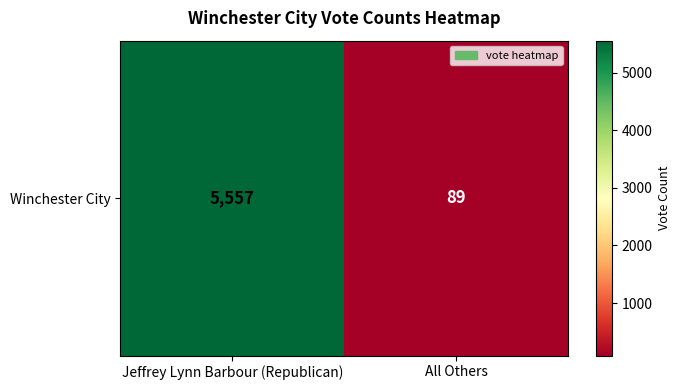

What is the sum of the values at All Others and Jeffrey Lynn Barbour (Republican)?

5646